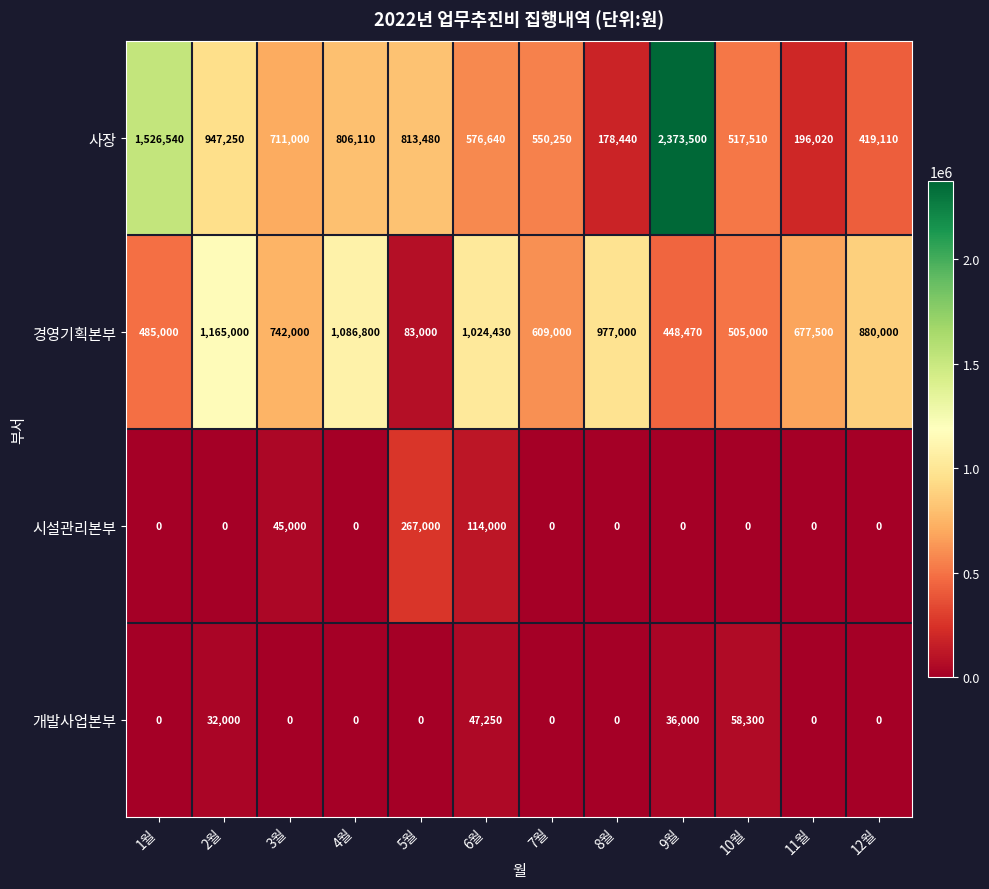

What is the average value of the 시설관리본부 series?

35500